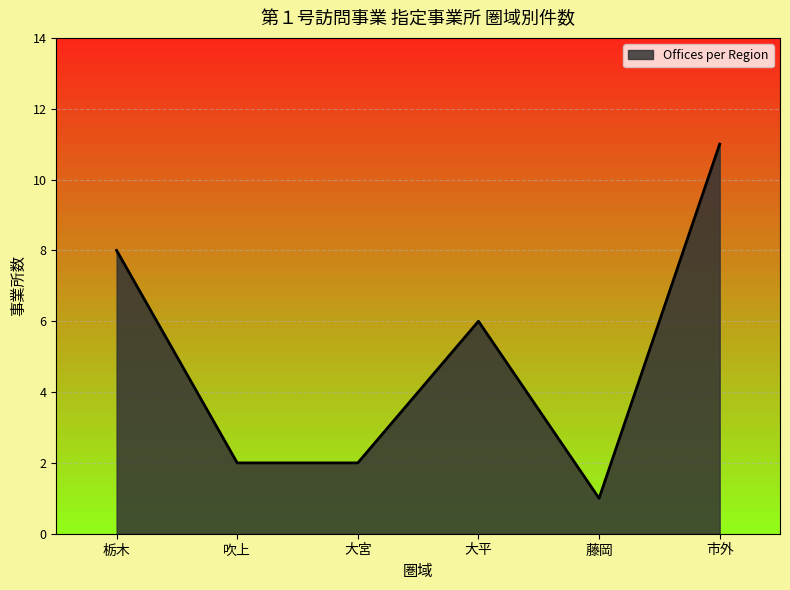

At which category does the chart reach its peak across all series?

市外